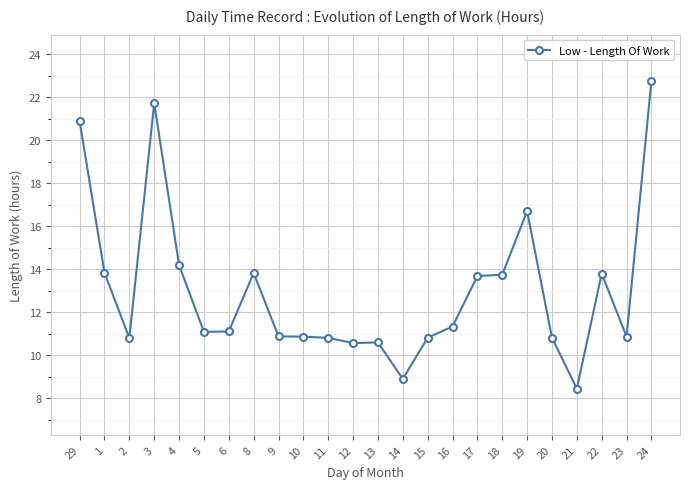

What is the label of the 19th point from the left?

19